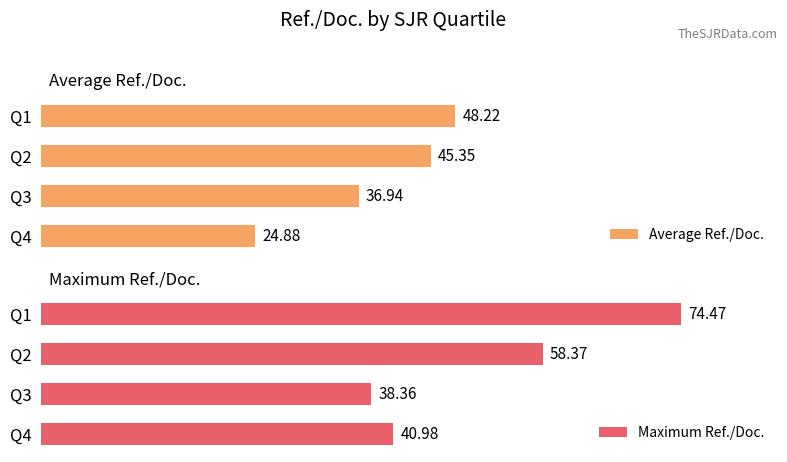

How many data points does each series have?

4